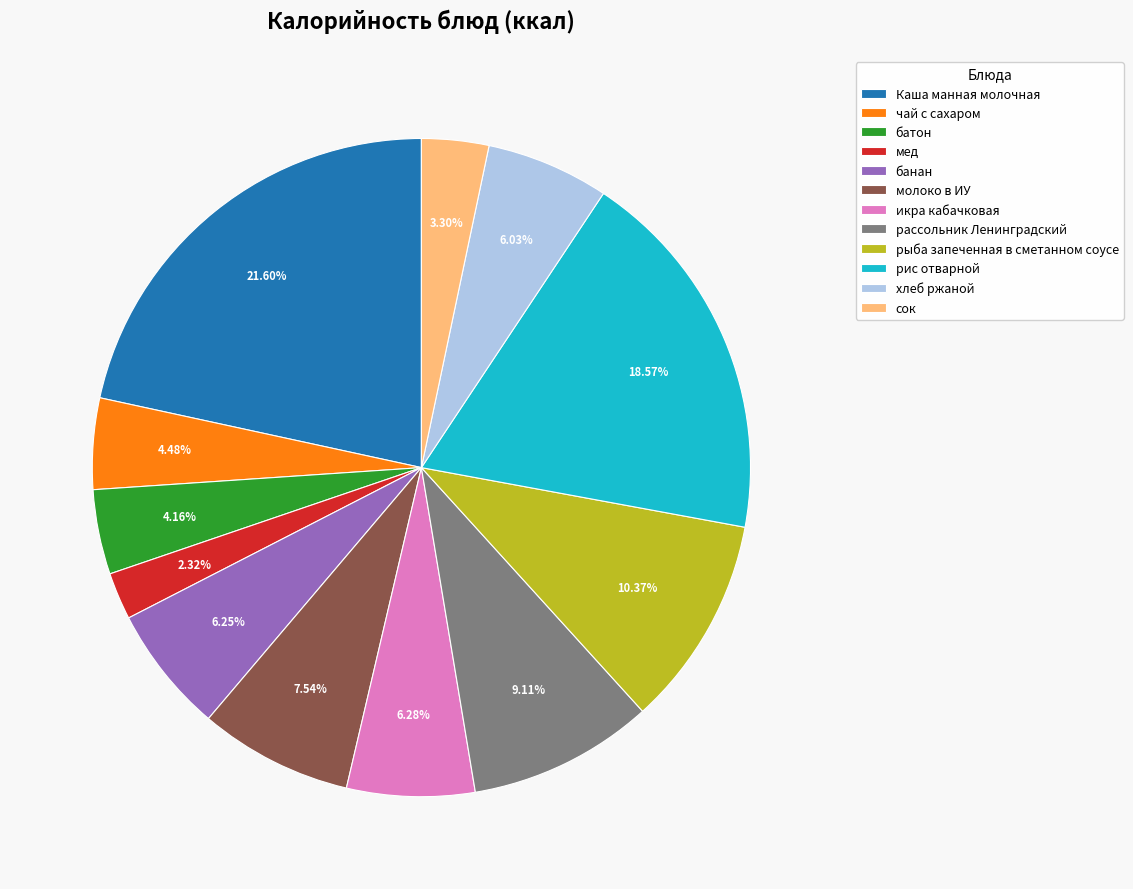

Is the sum of рис отварной and рассольник Ленинградский greater than half?

No